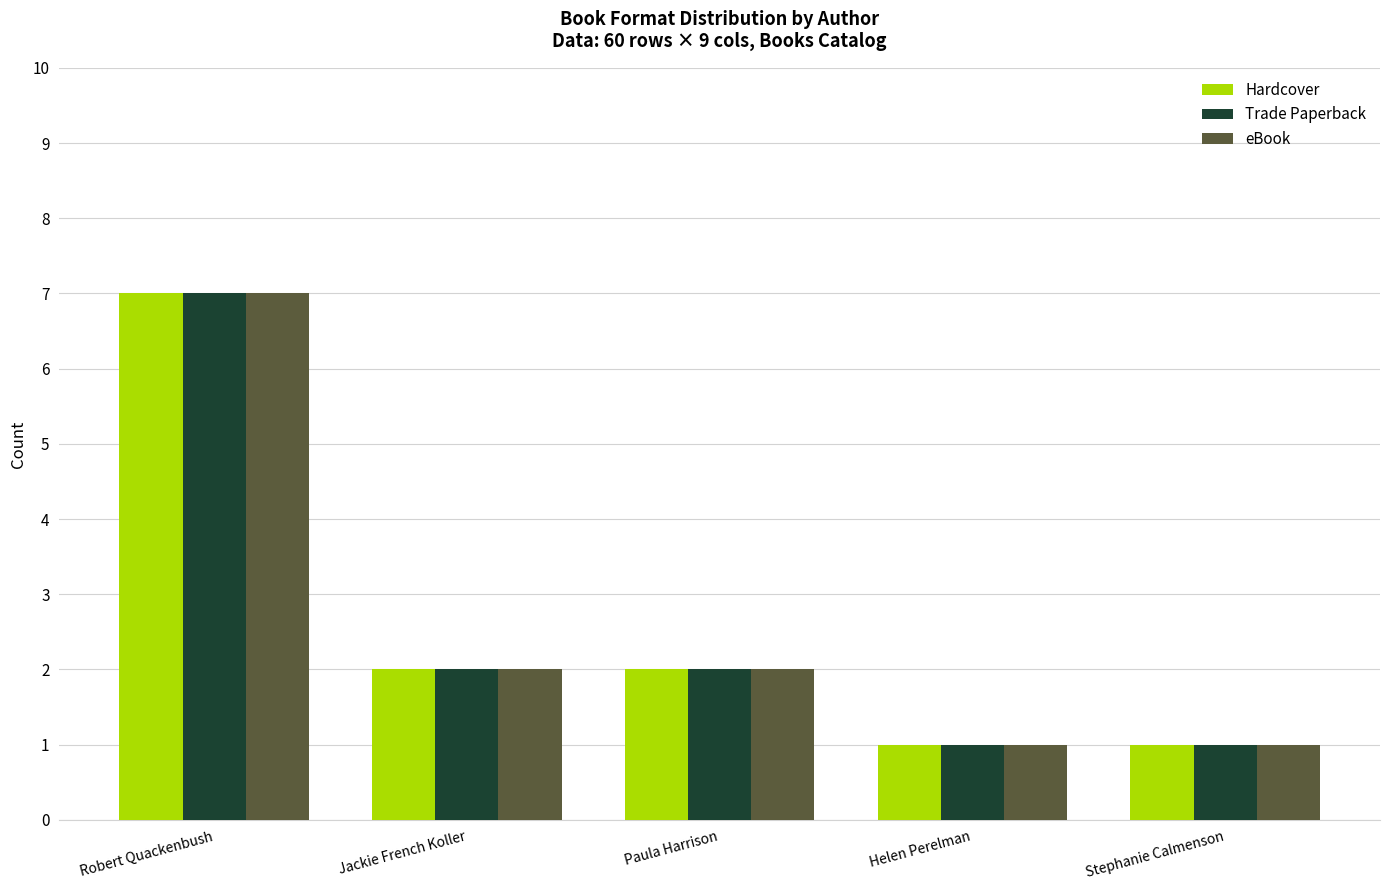

At how many categories does at least one series exceed 3?

1